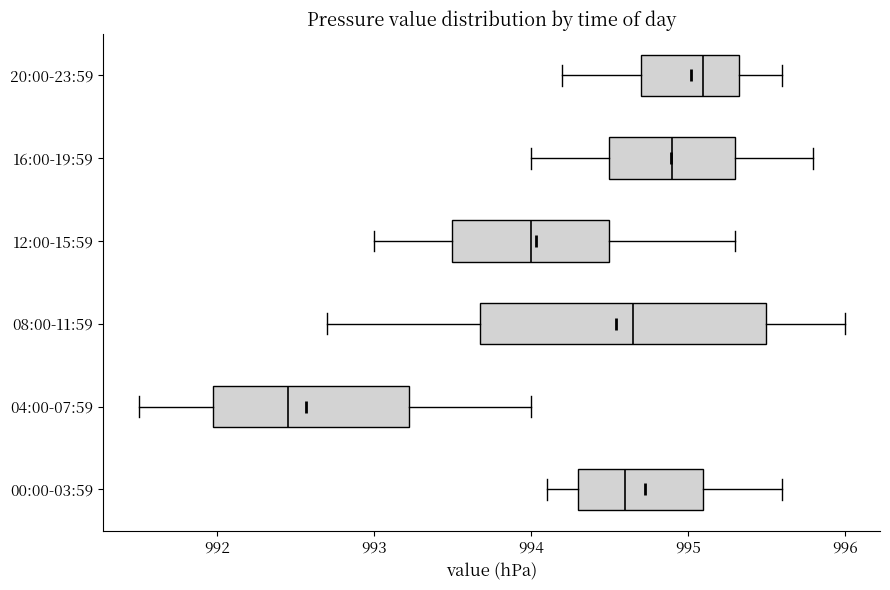

Which box has the furthest to the left median line?

04:00-07:59